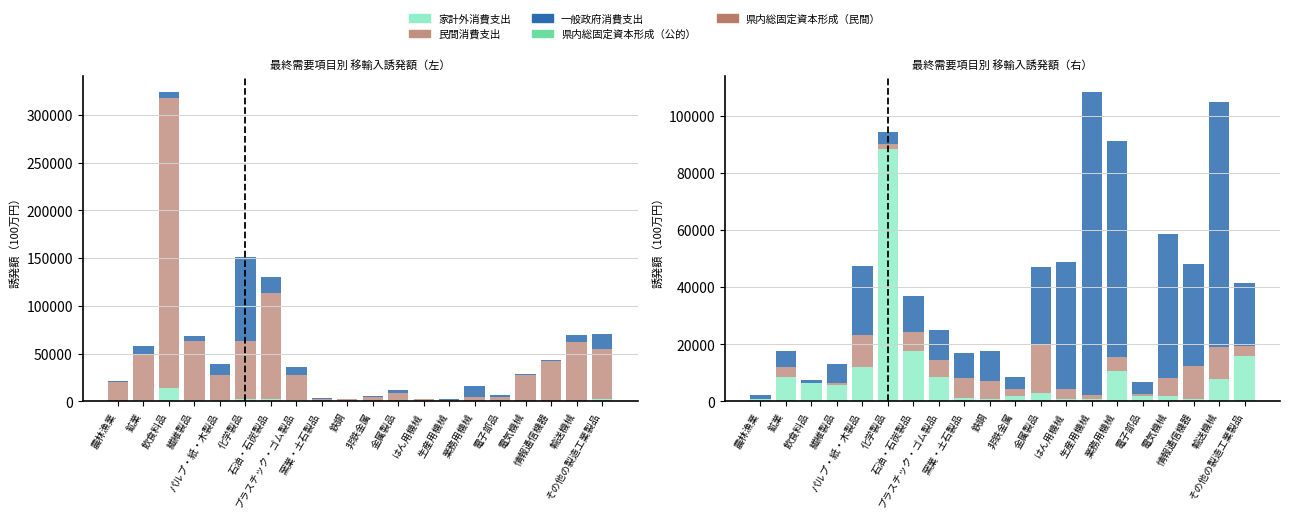

At how many categories does at least one series exceed 201805?

1